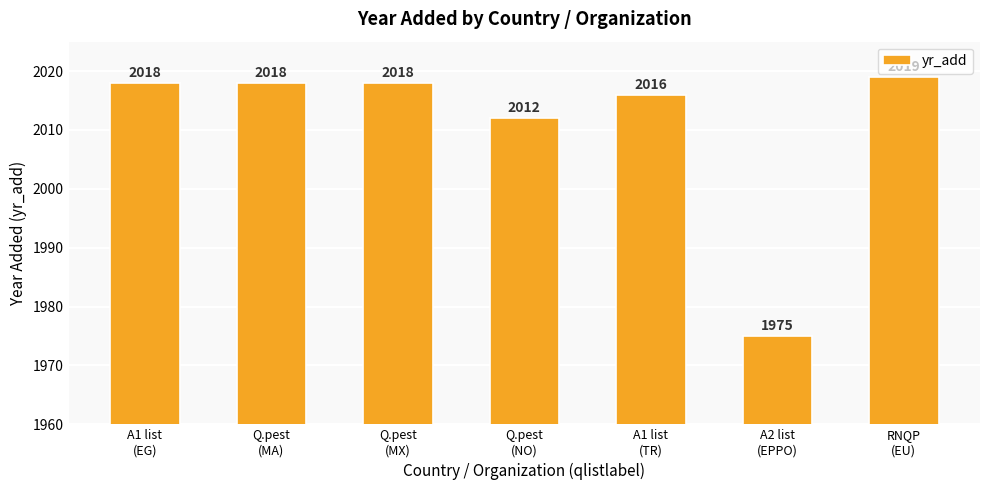

Which category has the highest value across all series?

RNQP
(EU)